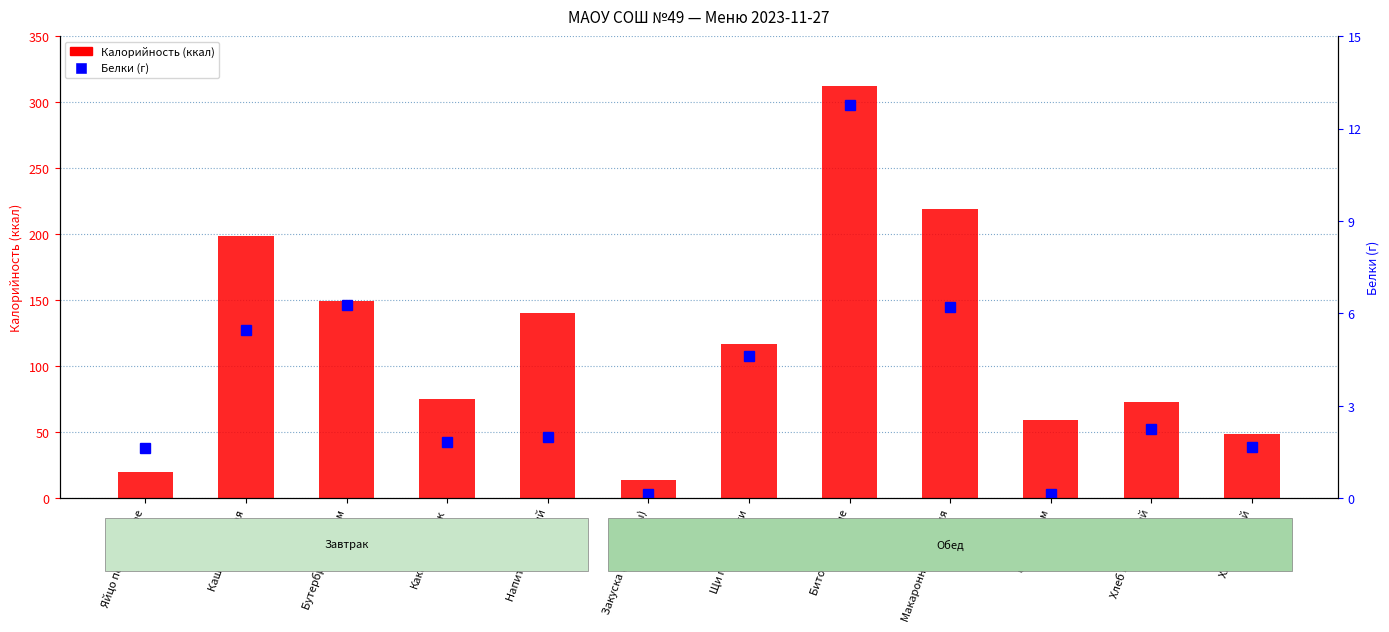

What is the approximate value of Калорийность at Бутерброд с сыром?

149.5